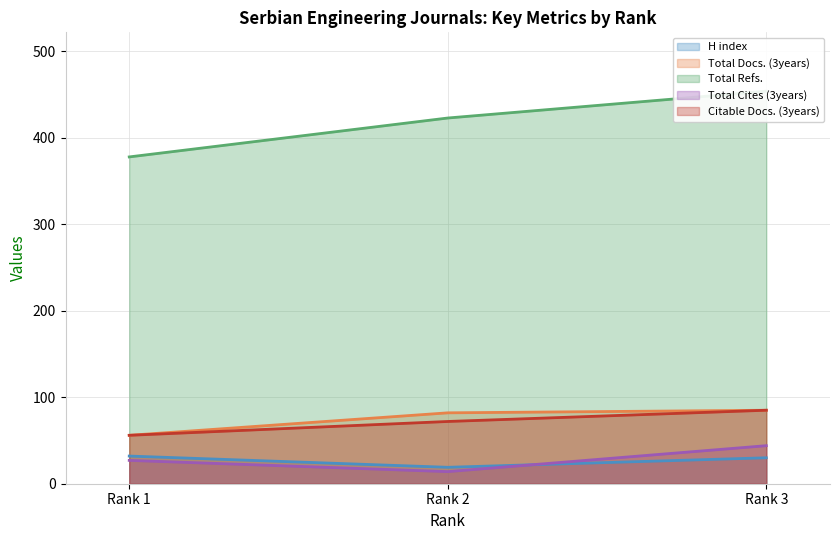

What is the sum of the Total Refs. values at Rank 3 and Rank 2?

877